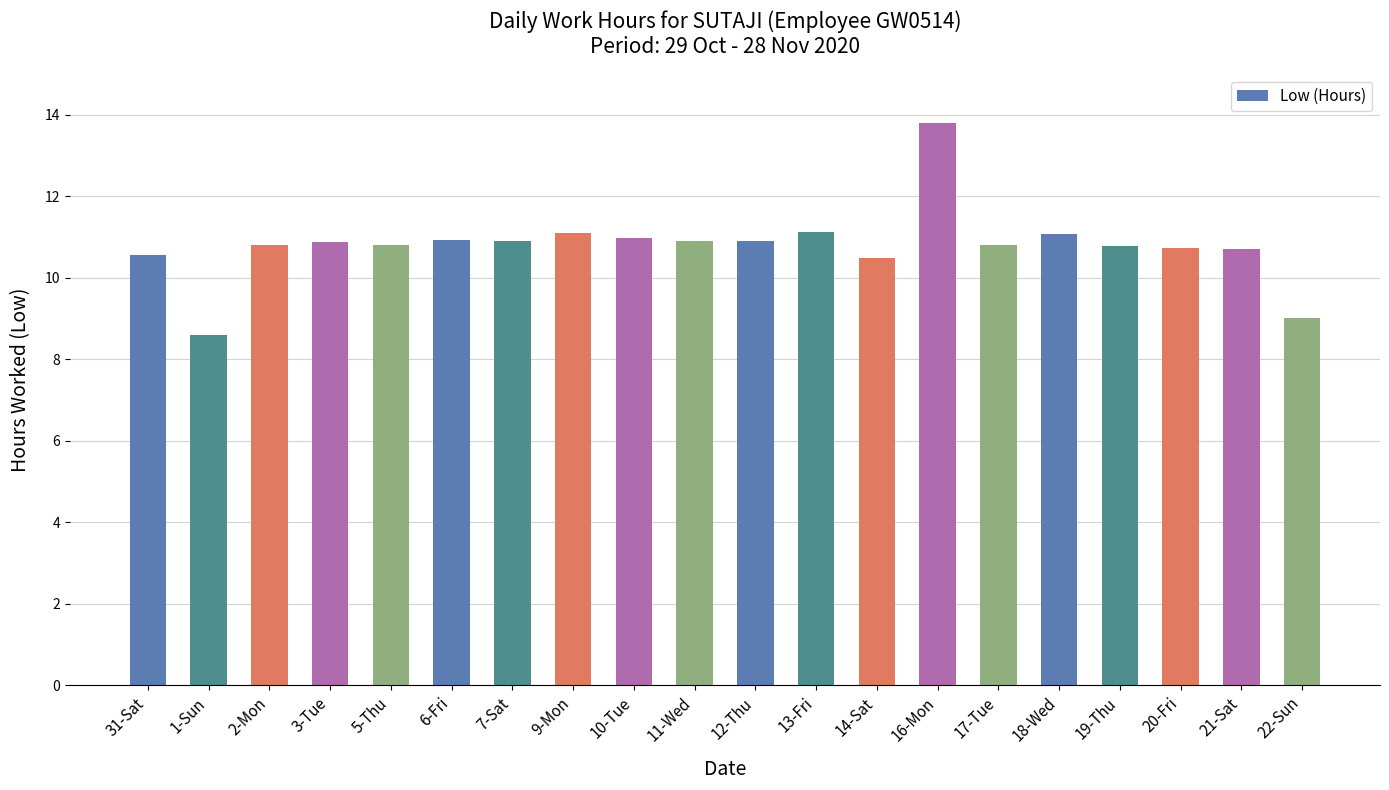

Where does the data first go above 10?

31-Sat